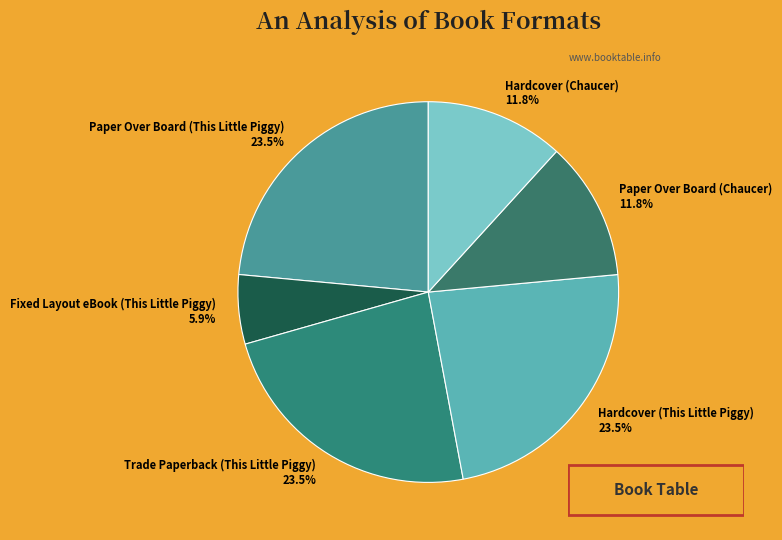

Does Paper Over Board (This Little Piggy) account for over 50% of the chart?

No